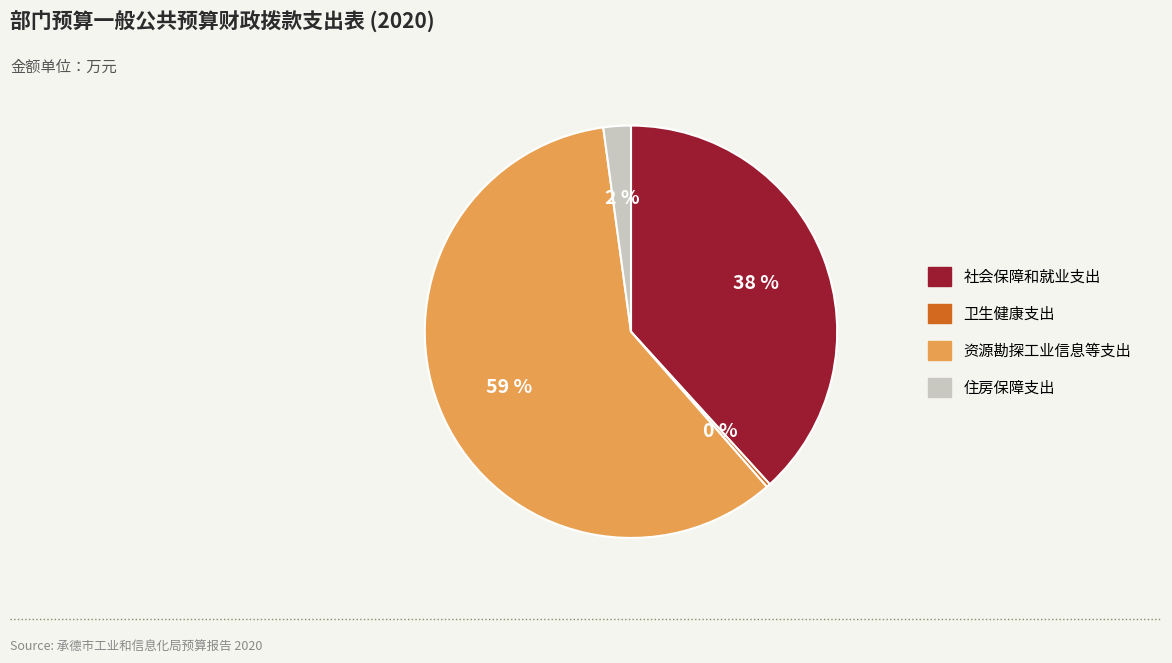

Which slice is the largest?

资源勘探工业信息等支出